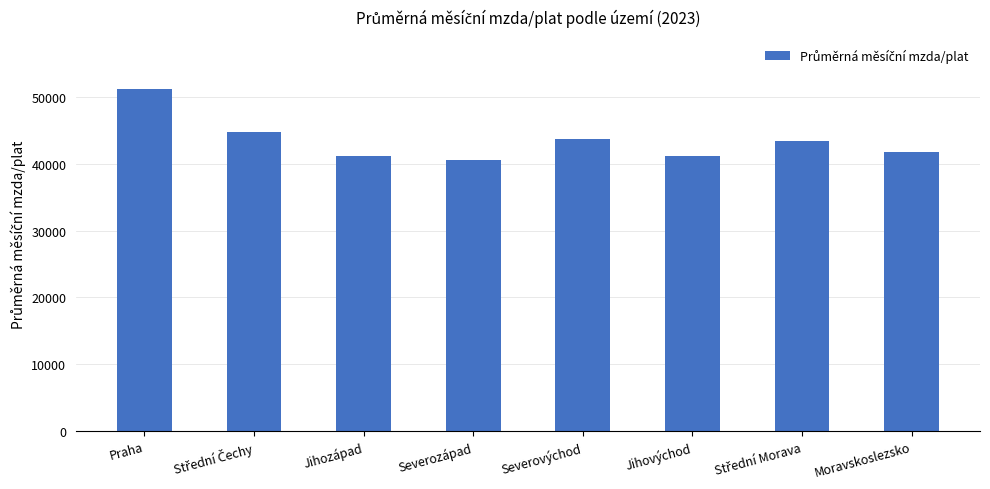

Which category has the highest value across all series?

Praha